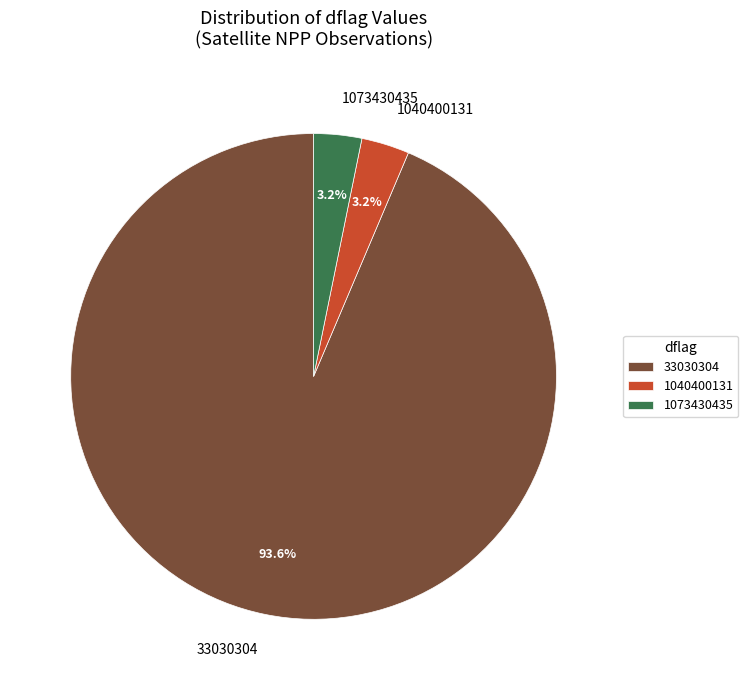

True or false: 1073430435 accounts for 43% of the total.

False